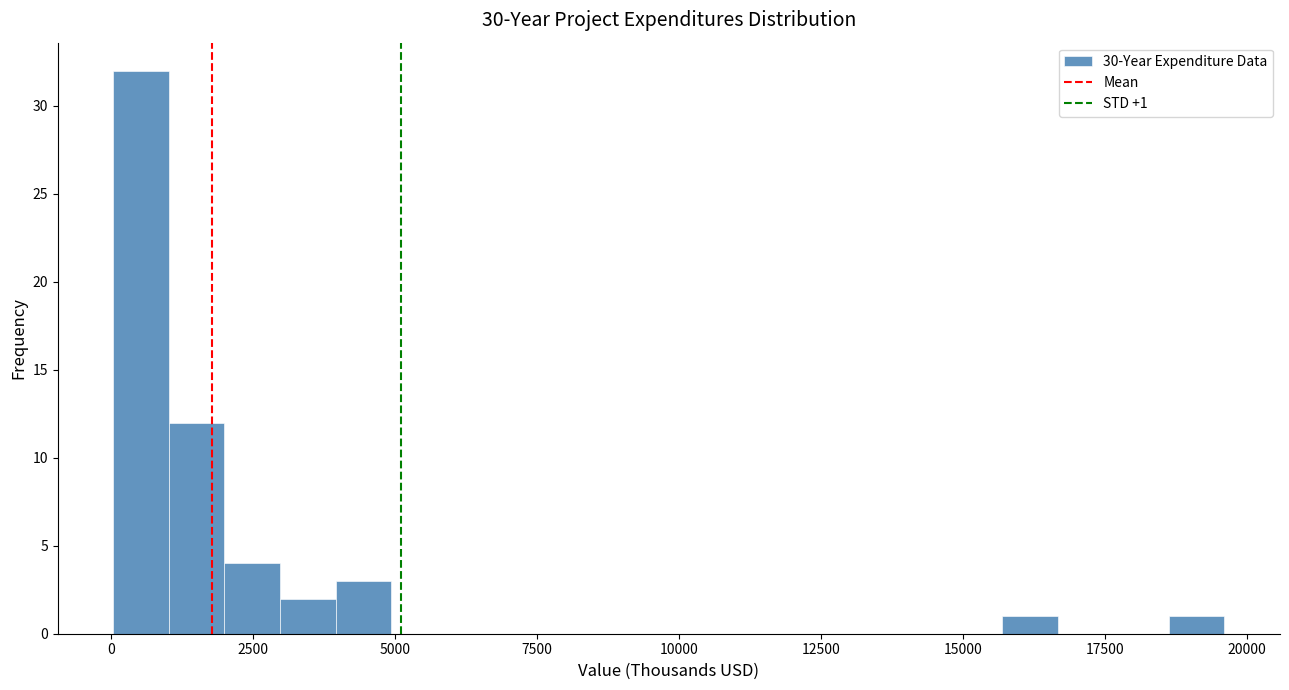

Read against the x-axis, roughly where is the centre of the tallest bar?

500